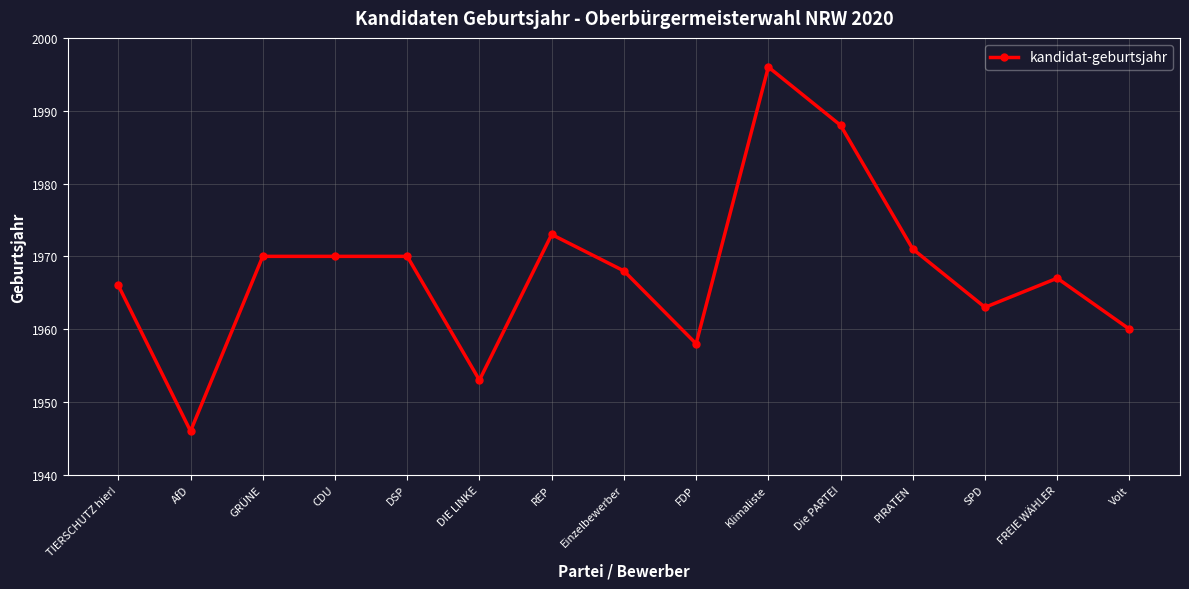

What position from the right is FREIE WÄHLER?

2